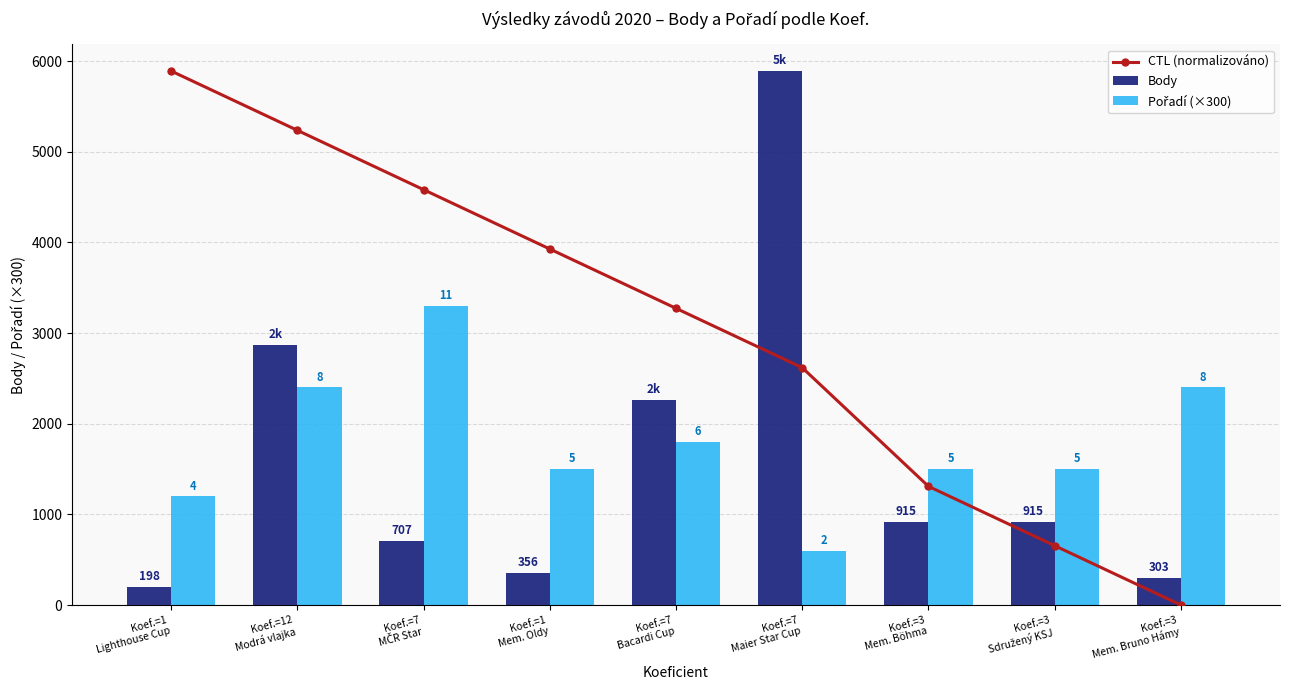

What are all the series names shown in the legend?

CTL (normalizováno), Body, Pořadí (×300)